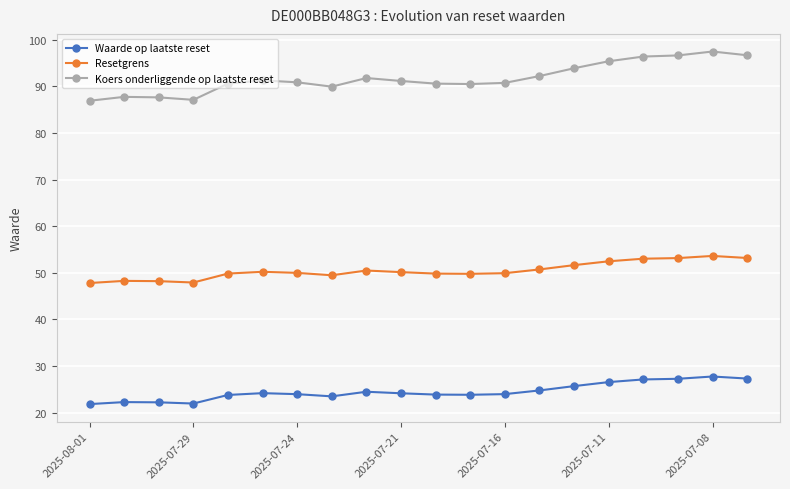

Which series has the largest total across all categories?

Koers onderliggende op laatste reset